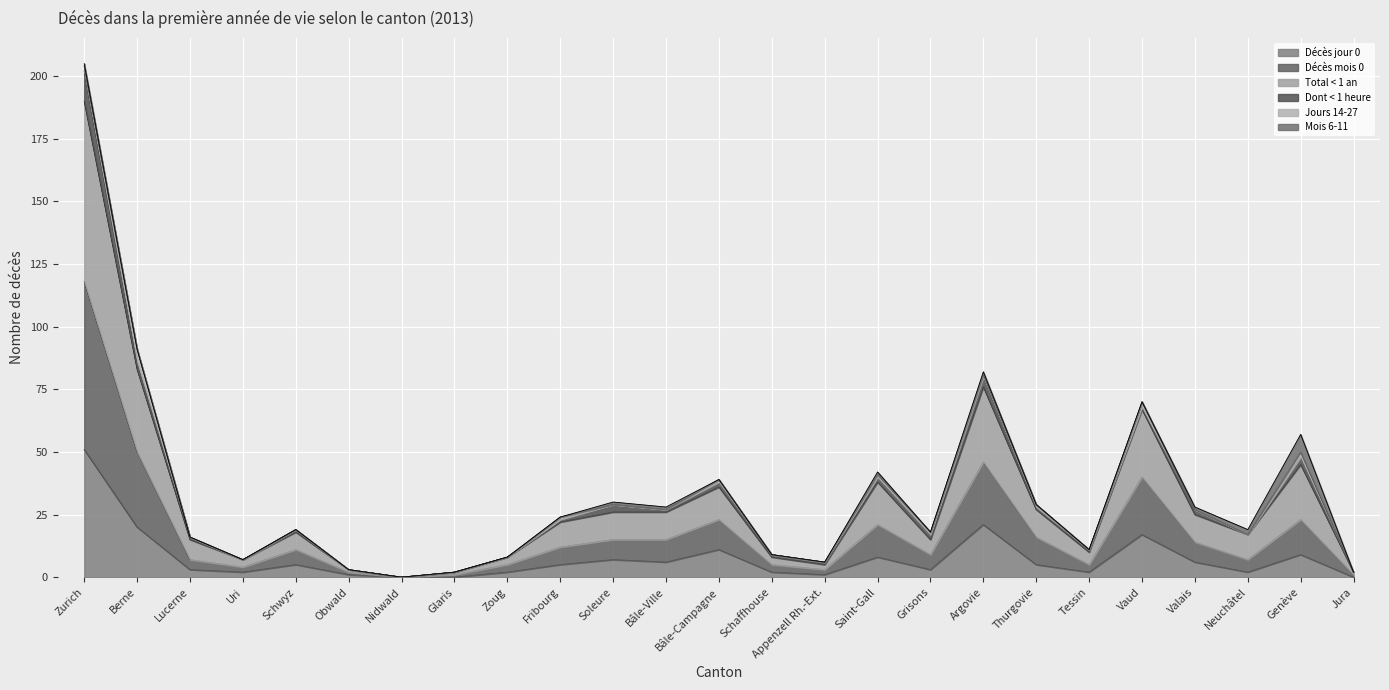

Rank the categories by Décès mois 0 value from highest to lowest.

Zurich, Berne, Argovie, Vaud, Bâle-Campagne, Genève, Saint-Gall, Thurgovie, Soleure, Bâle-Ville, Valais, Fribourg, Schwyz, Grisons, Lucerne, Neuchâtel, Zoug, Schaffhouse, Tessin, Uri, Appenzell Rh.-Ext., Obwald, Glaris, Jura, Nidwald